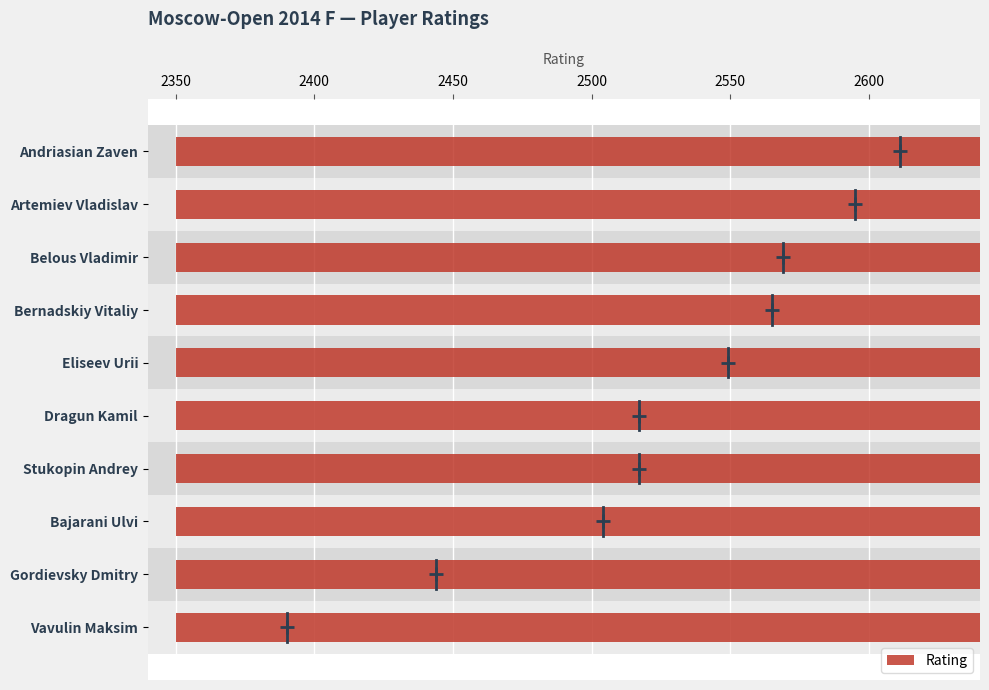

How many data points are less than 2549?

5